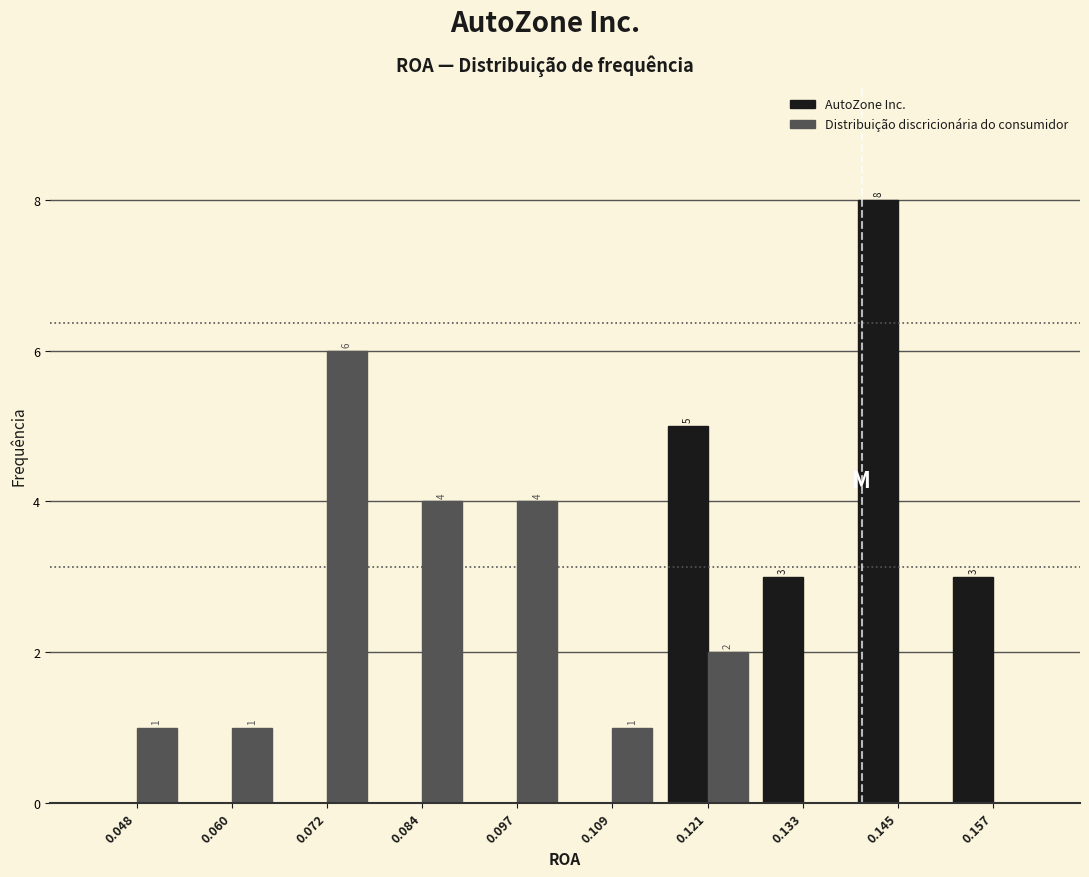

In the AutoZone Inc. series, which range on the x-axis has the tallest bar?

0.140 to 0.152